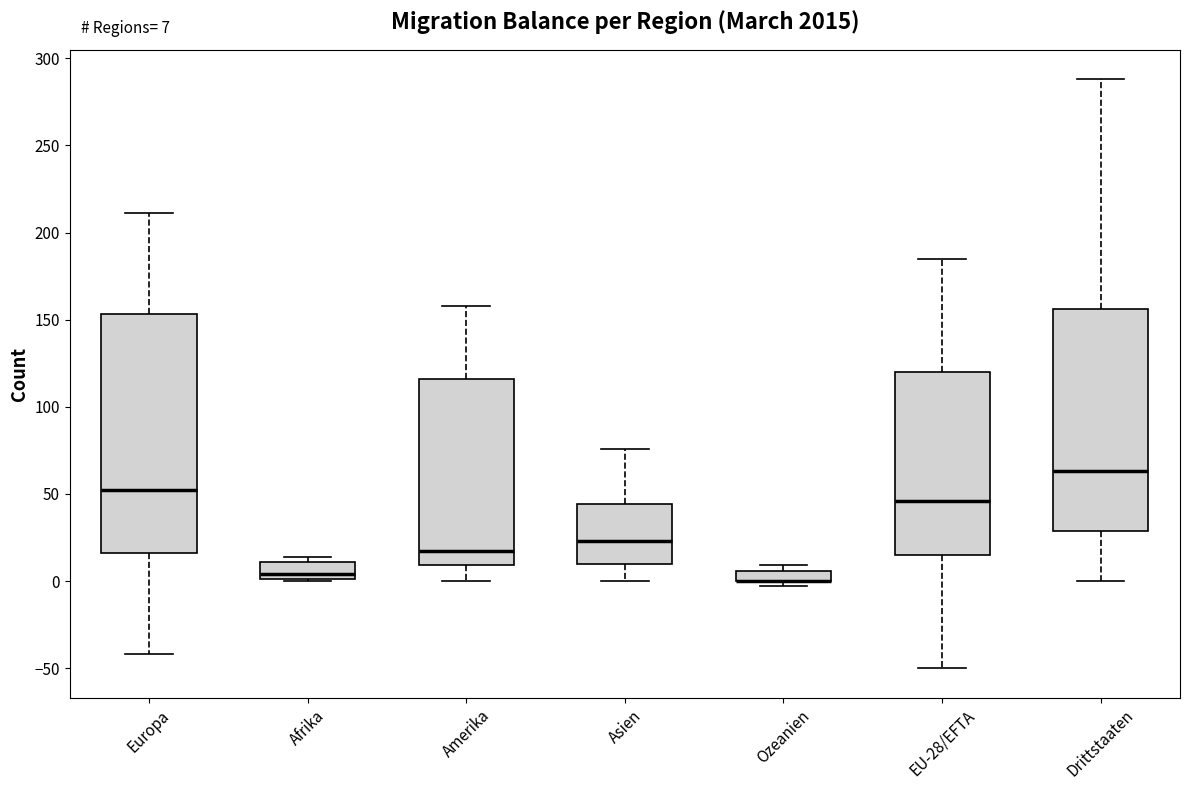

Comparing the boxes themselves (not the whiskers), which one is the tallest?

Europa